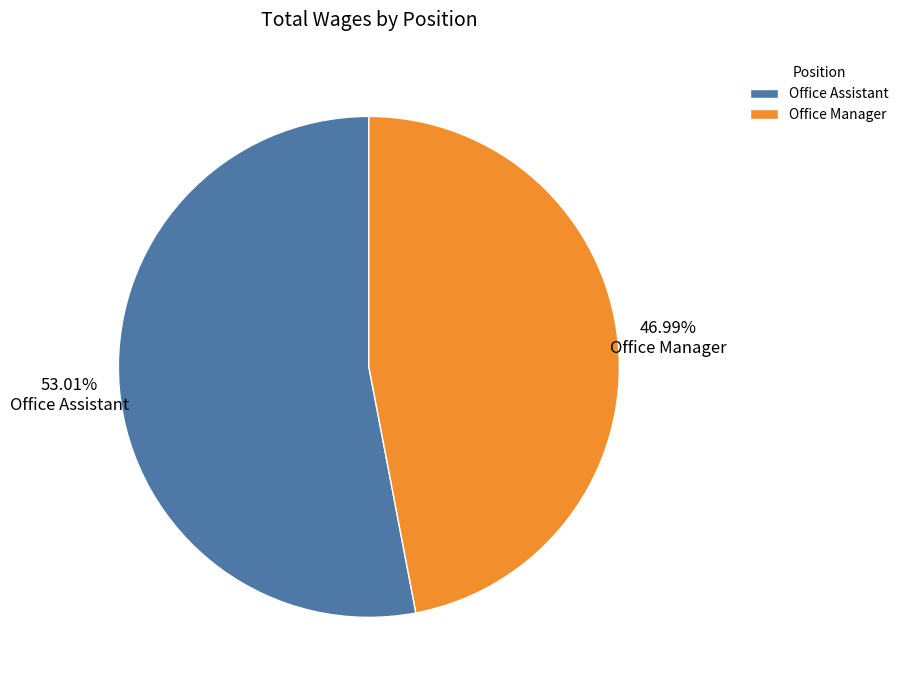

Is it true that Office Assistant is 39% of the pie?

False